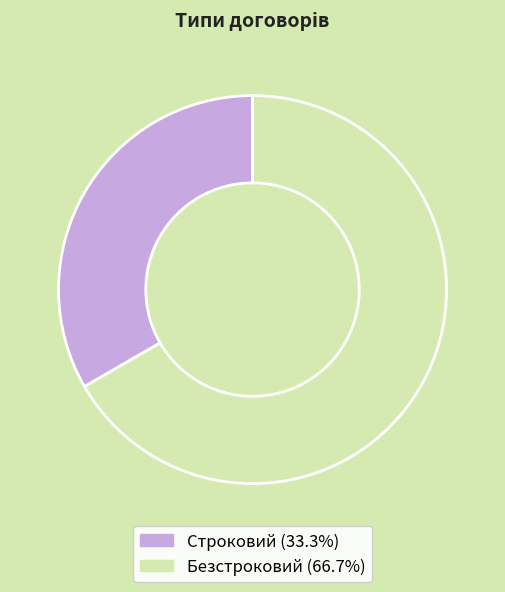

What is the ratio of the value at Безстроковий to the value at Строковий?

2.0